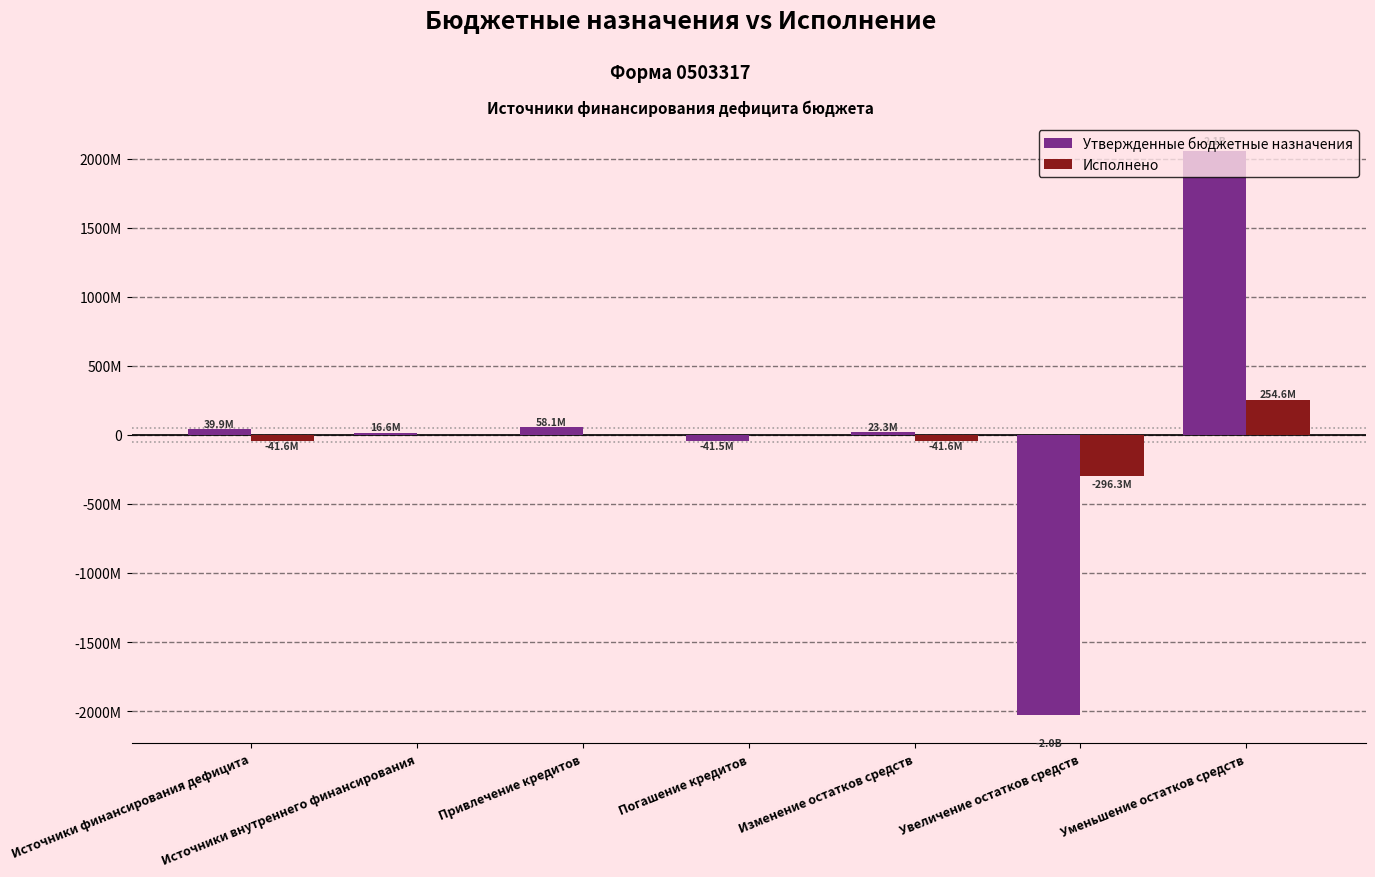

Reading left to right, what are all the values shown in this chart?

Утвержденные бюджетные назначения: Источники финансирования дефицита=39932174.3	Источники внутреннего финансирования=16599502.1	Привлечение кредитов=58129580.4	Погашение кредитов=-41530078.3	Изменение остатков средств=23332672.2	Увеличение остатков средств=-2030042081.8	Уменьшение остатков средств=2053374753.9
Исполнено: Источники финансирования дефицита=-41632500.7	Источники внутреннего финансирования=0.0	Привлечение кредитов=0.0	Погашение кредитов=0.0	Изменение остатков средств=-41632500.7	Увеличение остатков средств=-296266179.2	Уменьшение остатков средств=254633678.5